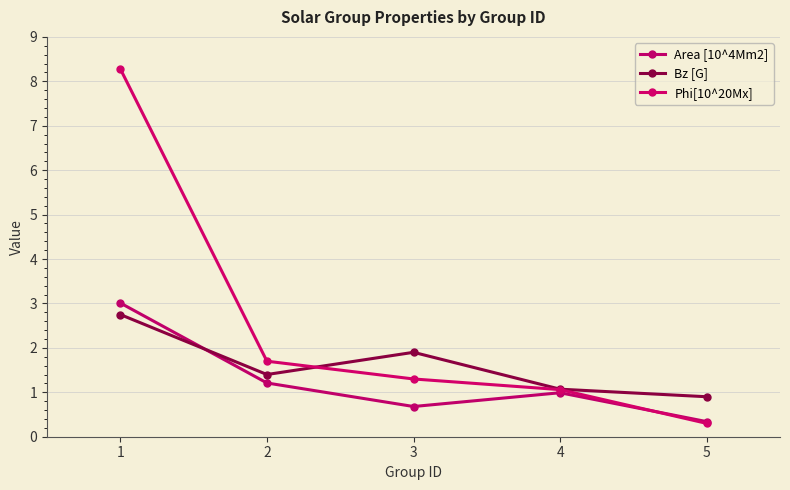

How many data points in Bz [G] are above 1?

4